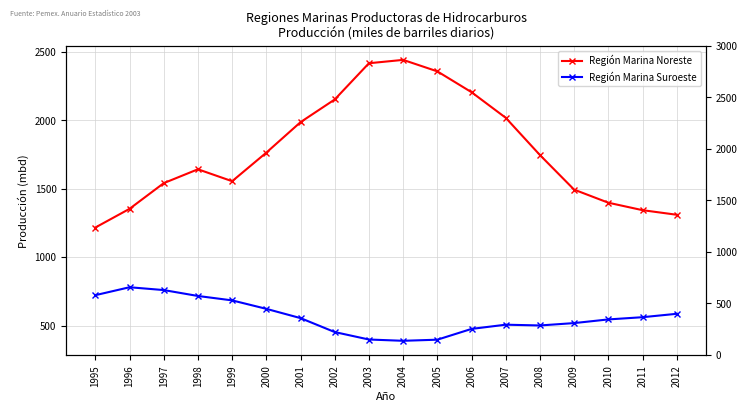

What is the difference between the second highest and minimum values in the Región Marina Suroeste series?

370.7